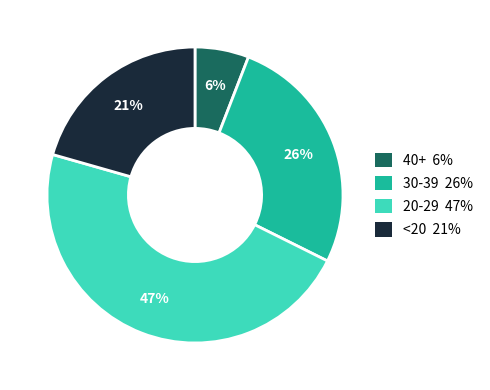

Does any single category account for the majority?

No